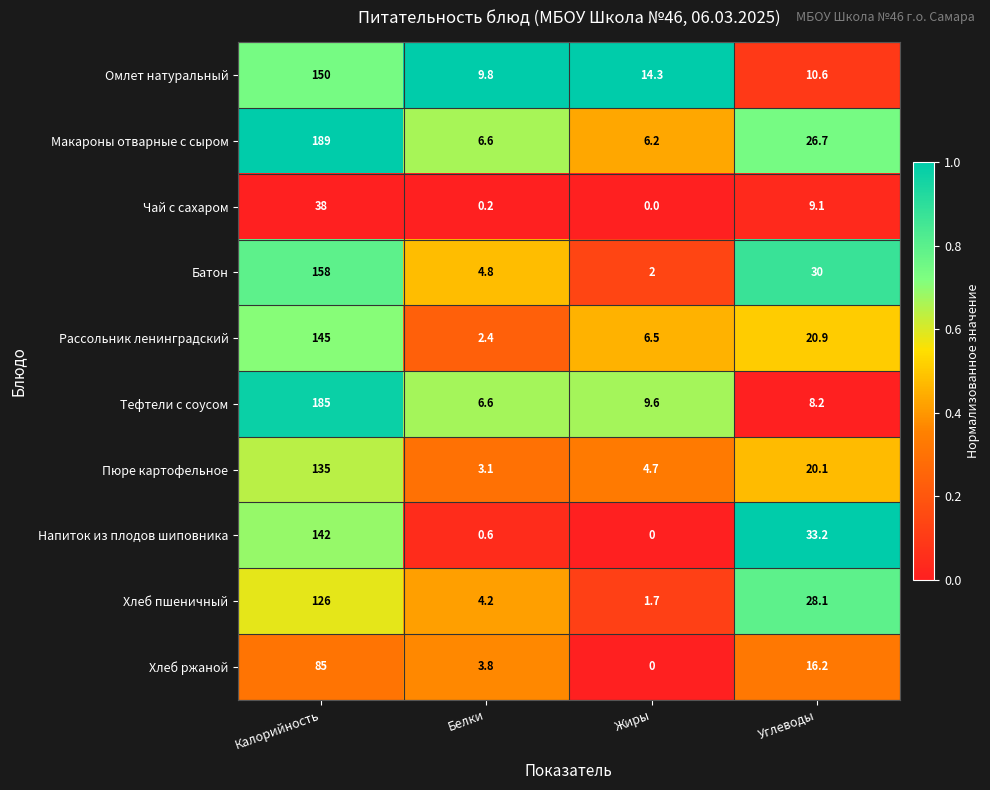

Is the value of Рассольник ленинградский at Жиры greater than the value of Тефтели с соусом at Белки?

No